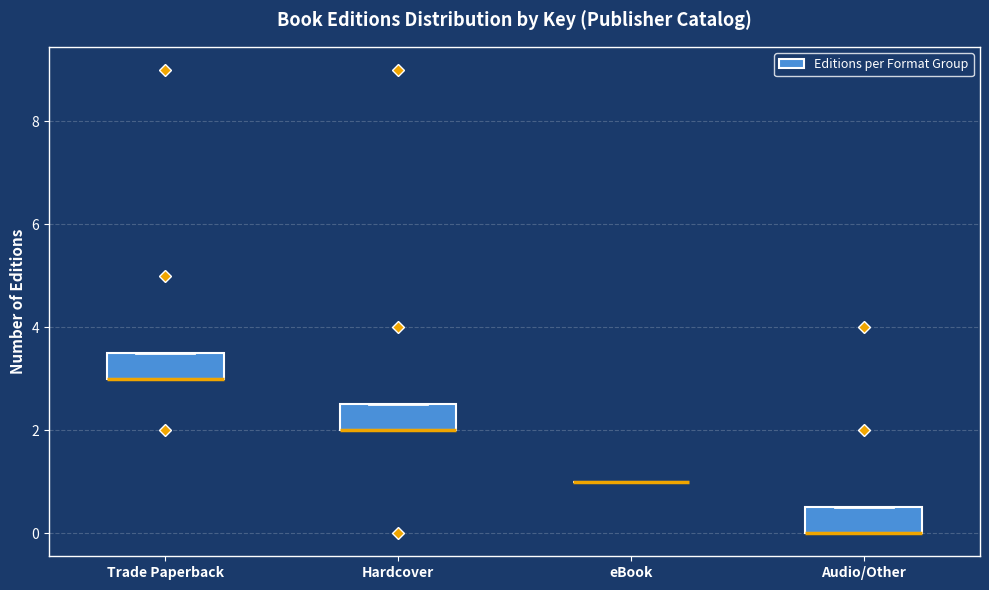

Reading left to right, transcribe this box plot: for each box, give where its median line is, the range the box spans, and where its two whiskers end, as read against the y-axis. The values are not printed on the chart, so give them approximately, as read against the axis.

Trade Paperback: median 3.0 (drawn on the box's lower edge), box 3.0 to 3.6, whiskers 3.0 to 3.6
Hardcover: median 2.0 (drawn on the box's lower edge), box 2.0 to 2.6, whiskers 2.0 to 2.6
eBook: box collapsed to a line at 1.0, whiskers 1.0 to 1.0
Audio/Other: median 0.0 (drawn on the box's lower edge), box 0.0 to 0.6, whiskers 0.0 to 0.6